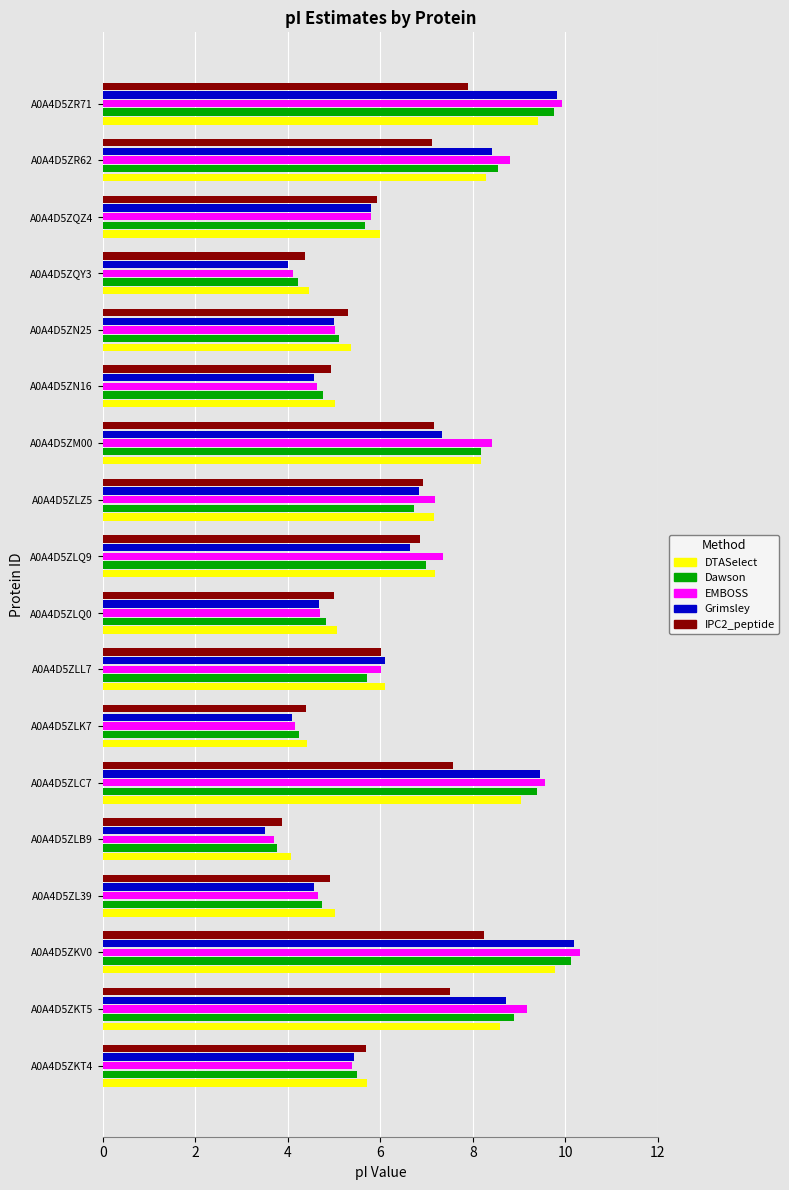

What is the difference between the second highest and minimum values in the IPC2_peptide series?

4.0